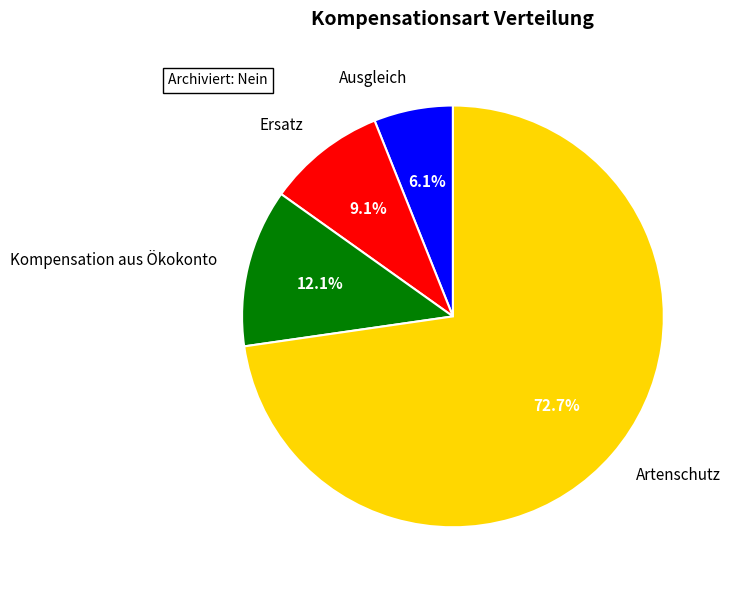

Which slice represents more than half of the pie?

Artenschutz